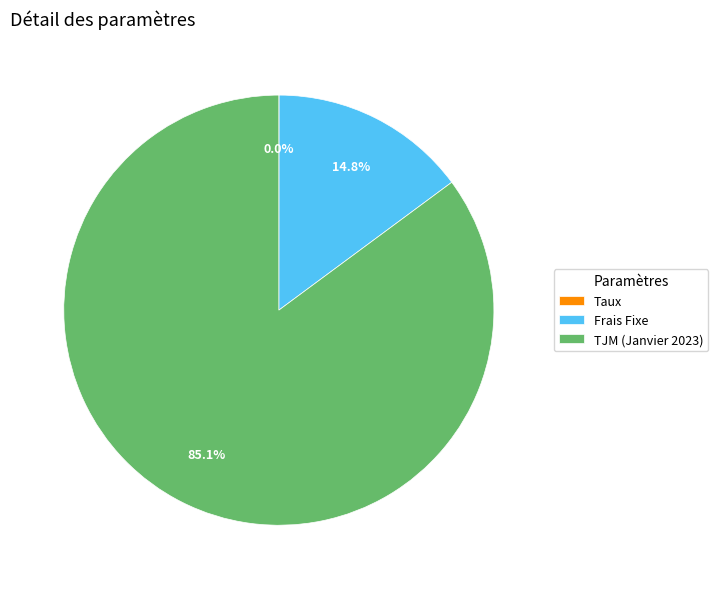

Which category has the biggest portion of the pie?

TJM (Janvier 2023)